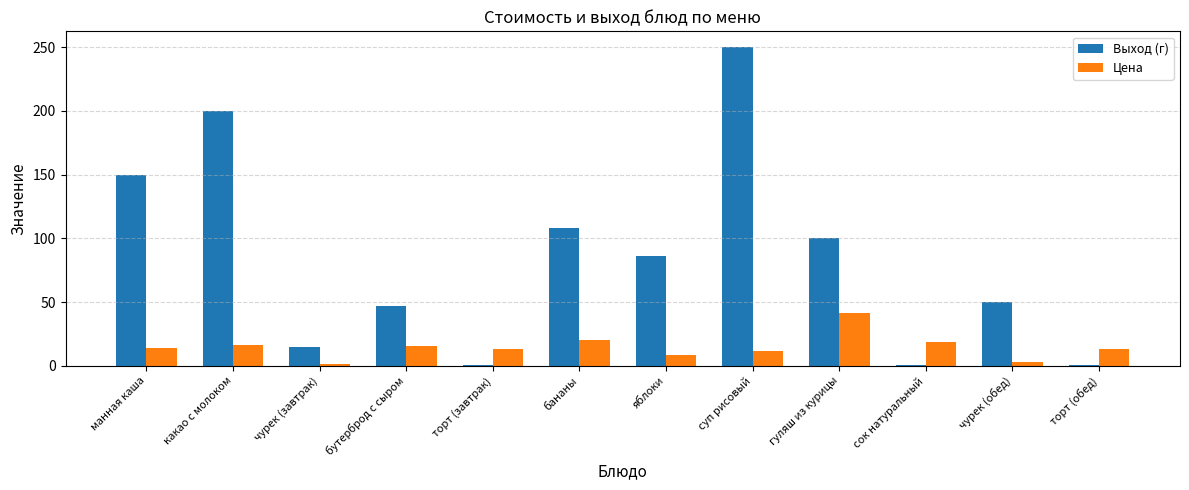

Which series has the largest range (max minus min)?

Выход (г)